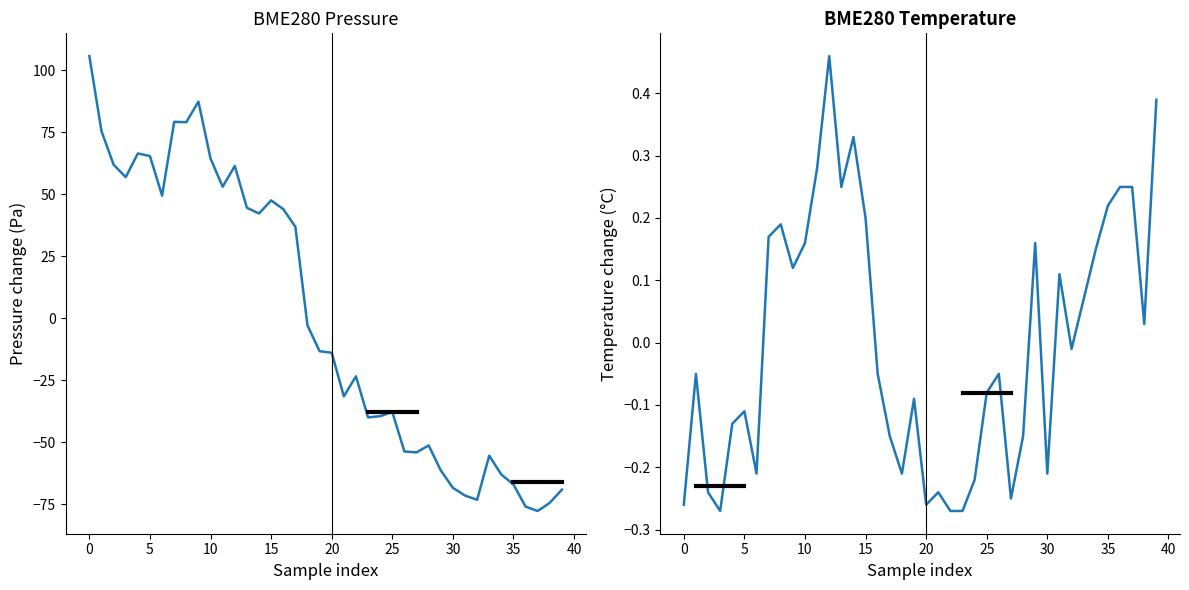

How many interior local valleys does the BME280_temperature series have?

10